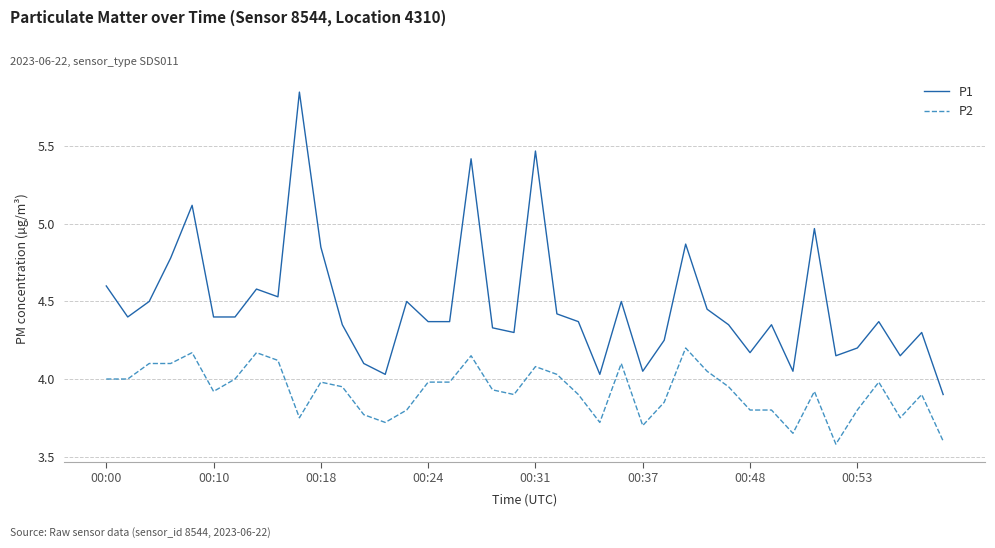

Which series has the largest total across all categories?

P1